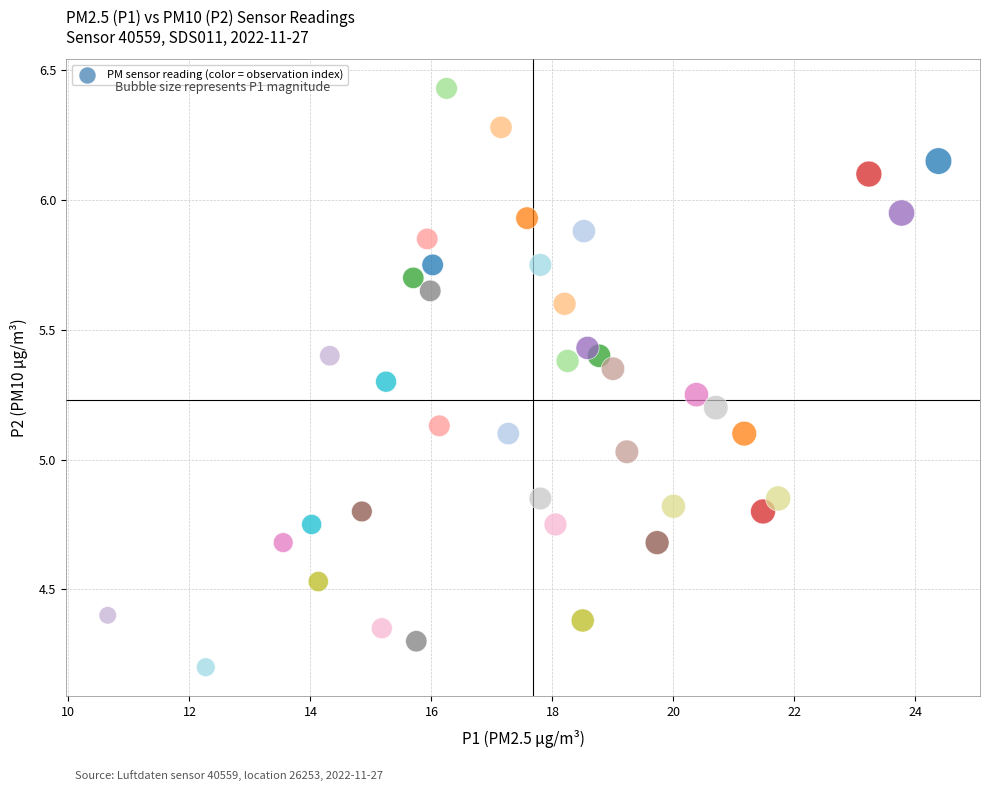

What is the range of Y values (max minus min)?

2.2